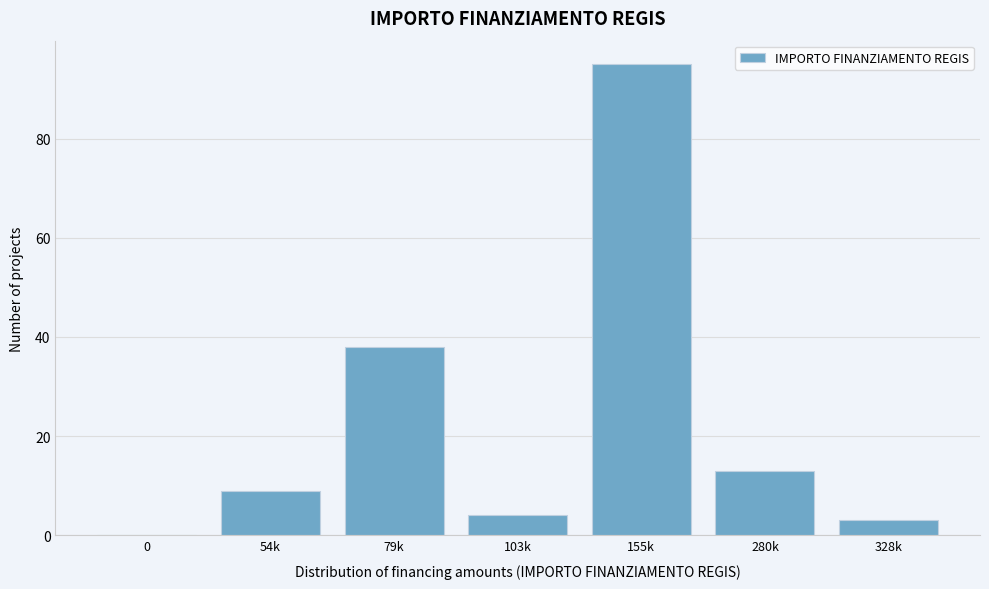

Reading right to left, list all the values displayed in this chart.

328k=3	280k=13	155k=95	103k=4	79k=38	54k=9	0=0